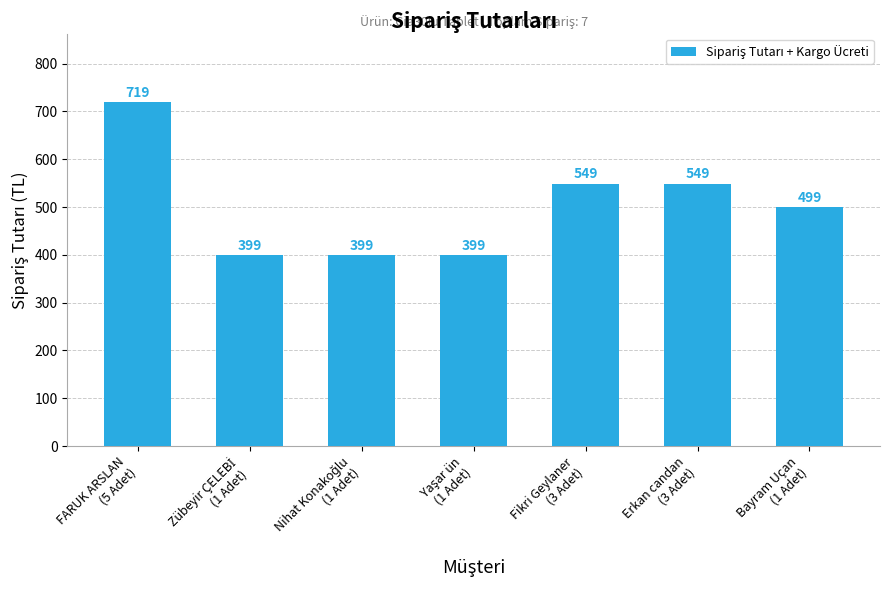

How many data points are less than 499?

3